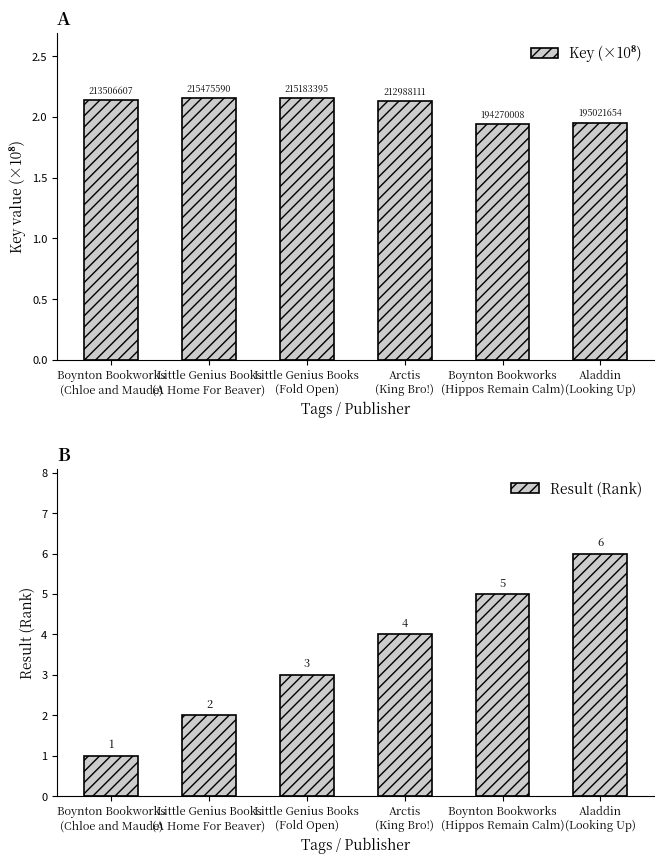

Which series has the widest spread of values?

Result (Rank)